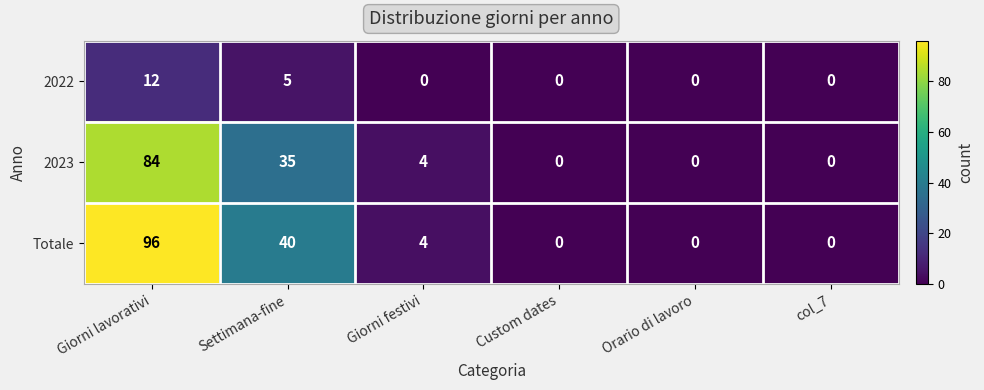

At which category is the sum across all series the highest?

Giorni lavorativi